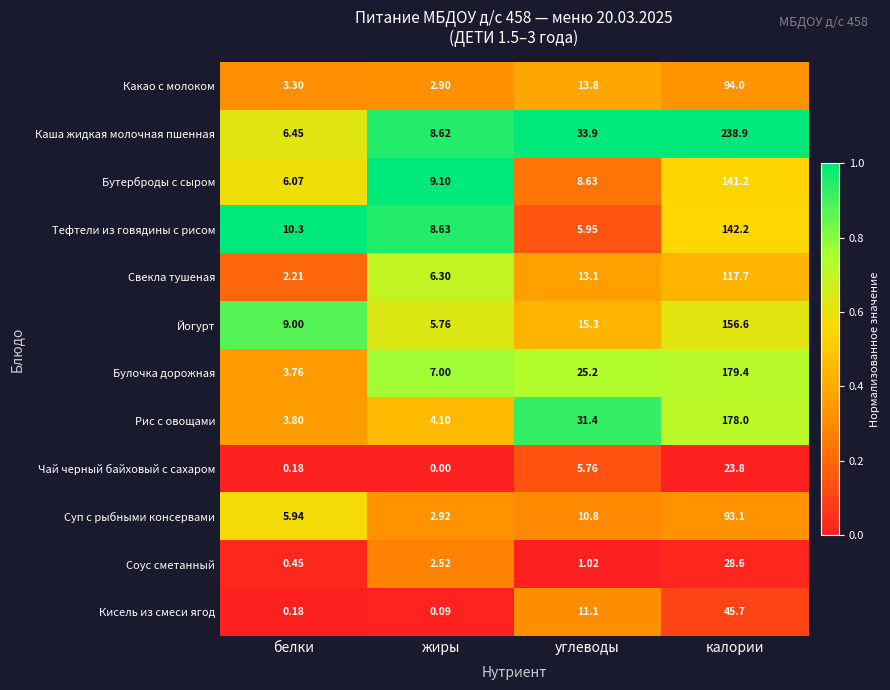

Rank the series by their maximum value, from highest to lowest.

Каша жидкая молочная пшенная, Булочка дорожная, Рис с овощами, Йогурт, Тефтели из говядины с рисом, Бутерброды с сыром, Свекла тушеная, Какао с молоком, Суп с рыбными консервами, Кисель из смеси ягод, Соус сметанный, Чай черный байховый с сахаром